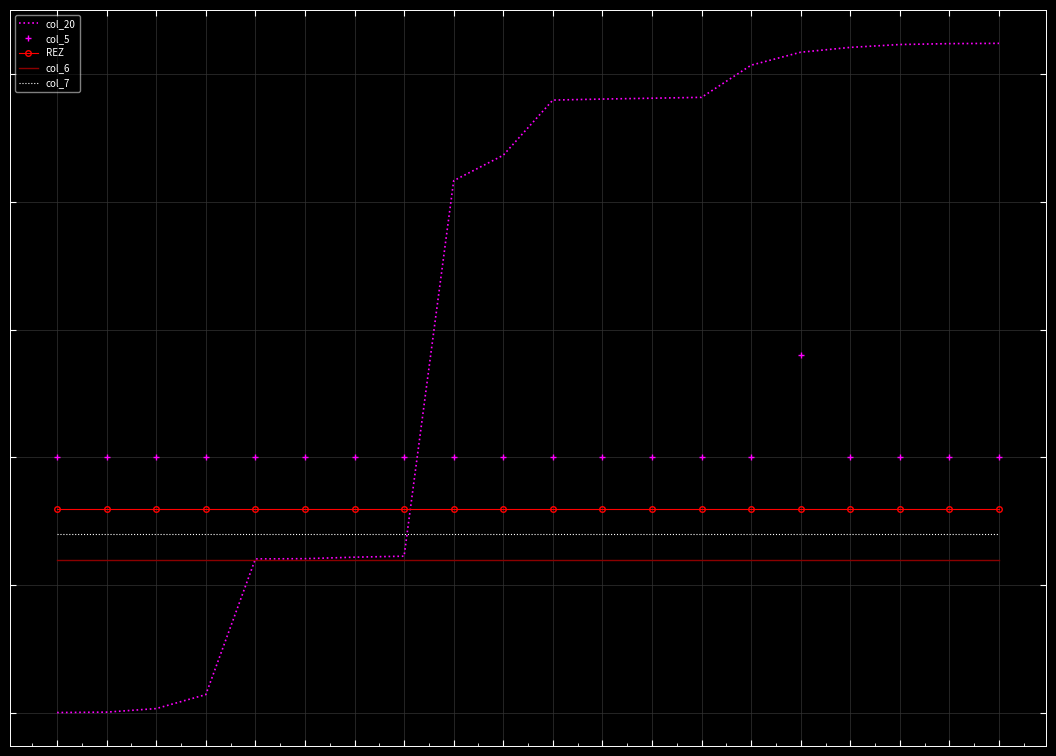

At how many categories does at least one series exceed 25163?

6